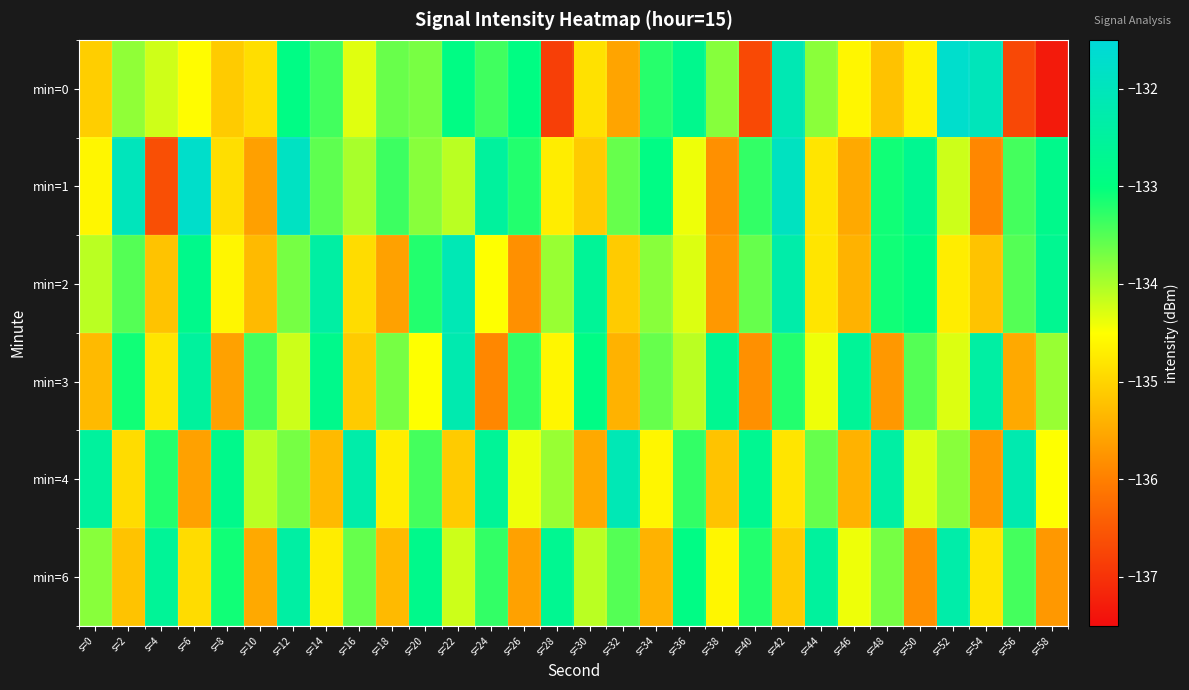

Reading right to left, extract all data points from this chart.

min=0: s=58=-137.3	s=56=-136.7	s=54=-132.0	s=52=-131.7	s=50=-134.7	s=48=-135.2	s=46=-134.6	s=44=-133.8	s=42=-132.1	s=40=-136.7	s=38=-133.8	s=36=-132.8	s=34=-133.2	s=32=-135.6	s=30=-134.8	s=28=-136.8	s=26=-132.9	s=24=-133.4	s=22=-132.9	s=20=-133.7	s=18=-133.6	s=16=-134.3	s=14=-133.4	s=12=-132.9	s=10=-134.9	s=8=-135.1	s=6=-134.5	s=4=-134.2	s=2=-133.8	s=0=-135.1
min=1: s=58=-132.8	s=56=-133.4	s=54=-135.9	s=52=-134.2	s=50=-132.7	s=48=-133.1	s=46=-135.5	s=44=-134.8	s=42=-131.9	s=40=-133.3	s=38=-135.8	s=36=-134.4	s=34=-132.9	s=32=-133.6	s=30=-135.1	s=28=-134.7	s=26=-133.2	s=24=-132.5	s=22=-134.1	s=20=-133.8	s=18=-133.4	s=16=-134.0	s=14=-133.6	s=12=-131.9	s=10=-135.6	s=8=-134.9	s=6=-131.7	s=4=-136.6	s=2=-132.0	s=0=-134.6
min=2: s=58=-132.7	s=56=-133.5	s=54=-135.2	s=52=-134.7	s=50=-132.9	s=48=-133.1	s=46=-135.4	s=44=-134.8	s=42=-132.3	s=40=-133.6	s=38=-135.7	s=36=-134.3	s=34=-133.8	s=32=-135.1	s=30=-132.6	s=28=-133.9	s=26=-135.8	s=24=-134.5	s=22=-132.1	s=20=-133.2	s=18=-135.6	s=16=-134.9	s=14=-132.4	s=12=-133.7	s=10=-135.3	s=8=-134.6	s=6=-132.8	s=4=-135.2	s=2=-133.5	s=0=-134.1
min=3: s=58=-133.9	s=56=-135.5	s=54=-132.4	s=52=-134.3	s=50=-133.5	s=48=-135.7	s=46=-132.6	s=44=-134.4	s=42=-133.2	s=40=-135.8	s=38=-132.7	s=36=-134.1	s=34=-133.6	s=32=-135.4	s=30=-132.9	s=28=-134.6	s=26=-133.3	s=24=-135.9	s=22=-132.2	s=20=-134.5	s=18=-133.7	s=16=-135.1	s=14=-132.8	s=12=-134.2	s=10=-133.4	s=8=-135.6	s=6=-132.5	s=4=-134.8	s=2=-133.1	s=0=-135.3
min=4: s=58=-134.5	s=56=-132.2	s=54=-135.7	s=52=-133.8	s=50=-134.3	s=48=-132.4	s=46=-135.4	s=44=-133.6	s=42=-134.8	s=40=-132.7	s=38=-135.2	s=36=-133.3	s=34=-134.6	s=32=-132.1	s=30=-135.5	s=28=-133.9	s=26=-134.4	s=24=-132.6	s=22=-135.1	s=20=-133.4	s=18=-134.7	s=16=-132.3	s=14=-135.3	s=12=-133.7	s=10=-134.1	s=8=-132.8	s=6=-135.6	s=4=-133.2	s=2=-134.9	s=0=-132.5
min=6: s=58=-135.7	s=56=-133.4	s=54=-134.8	s=52=-132.3	s=50=-135.8	s=48=-133.7	s=46=-134.4	s=44=-132.5	s=42=-135.1	s=40=-133.2	s=38=-134.6	s=36=-132.9	s=34=-135.4	s=32=-133.5	s=30=-134.1	s=28=-132.7	s=26=-135.6	s=24=-133.3	s=22=-134.2	s=20=-132.8	s=18=-135.3	s=16=-133.6	s=14=-134.7	s=12=-132.4	s=10=-135.5	s=8=-133.1	s=6=-134.9	s=4=-132.6	s=2=-135.2	s=0=-133.8